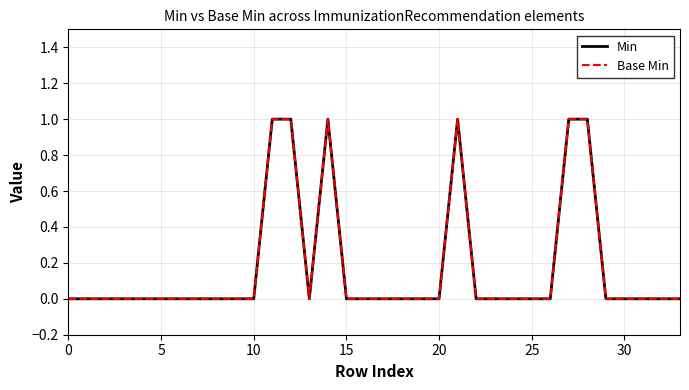

Does the chart have visible grid lines?

Yes